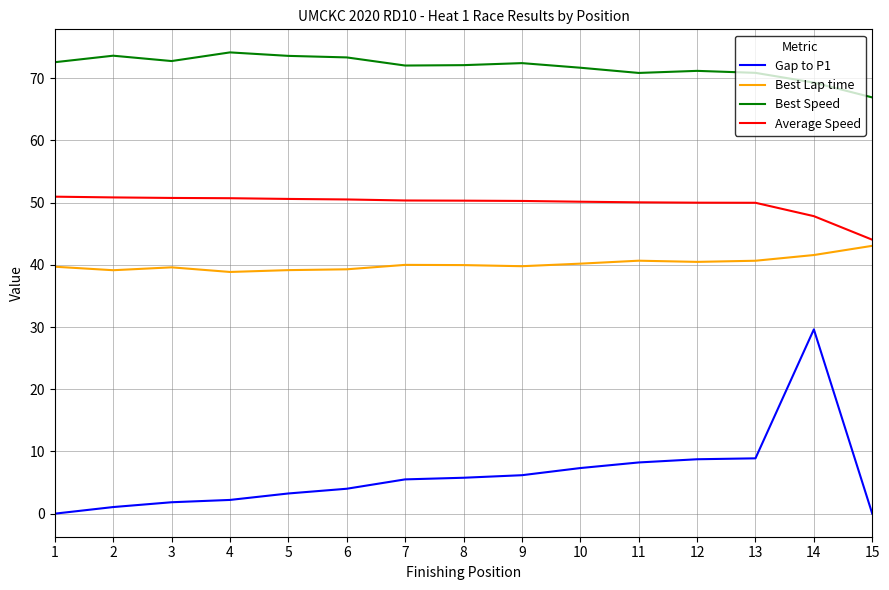

Count the number of data series in this chart.

4